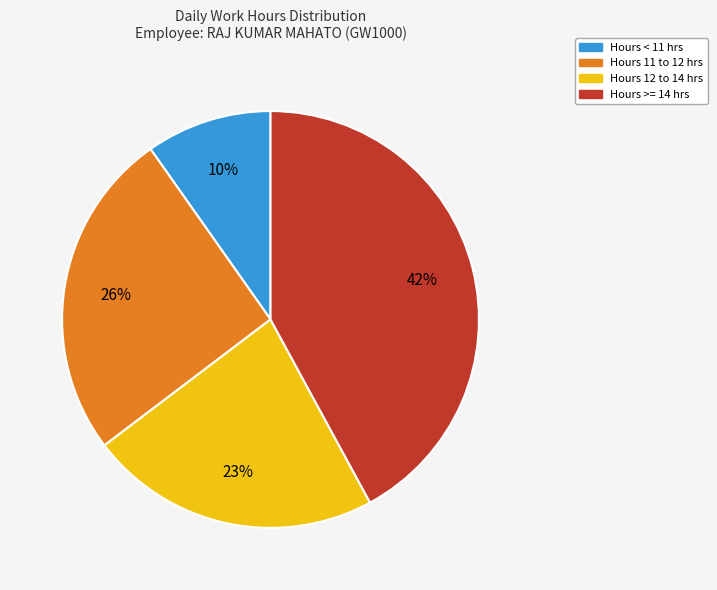

Which slice is the smallest?

Hours < 11 hrs